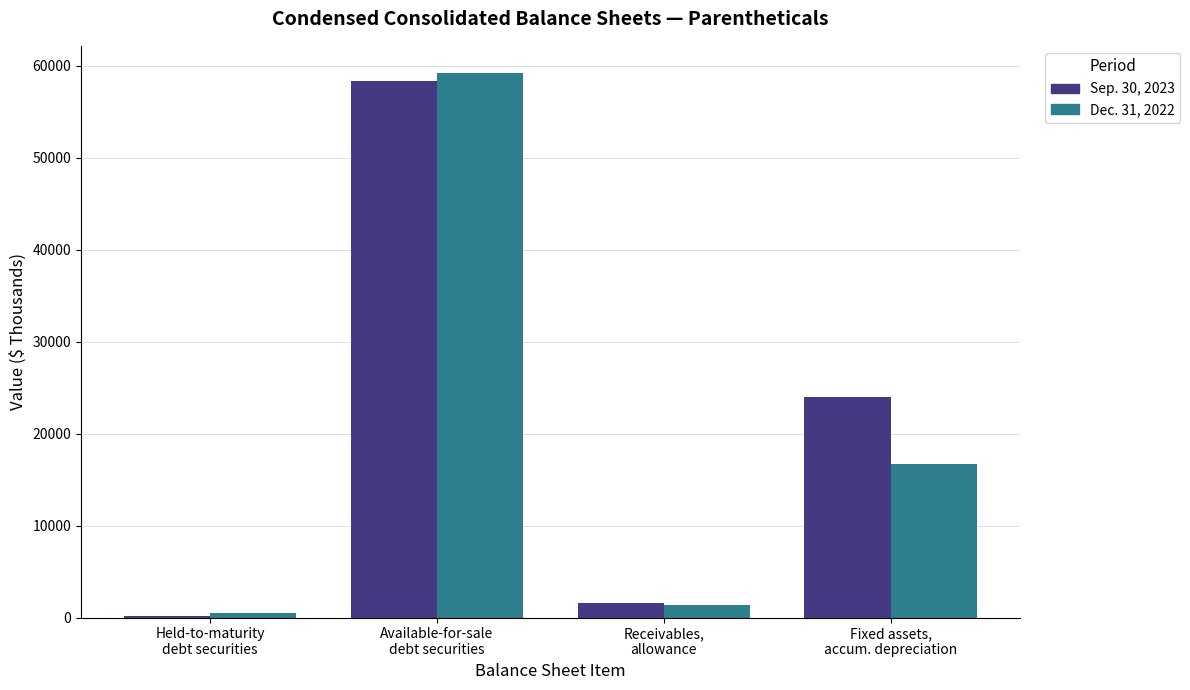

Does the chart contain stacked bars?

No